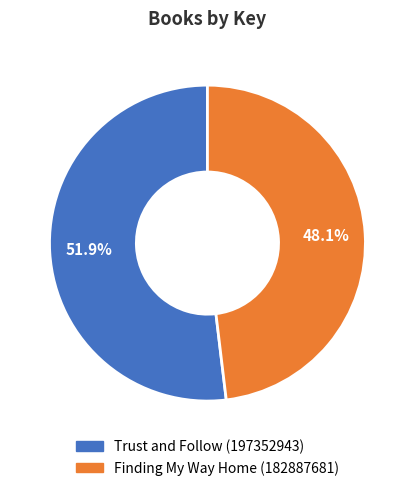

What is the ratio of the value at Trust and Follow (197352943) to the value at Finding My Way Home (182887681)?

1.1